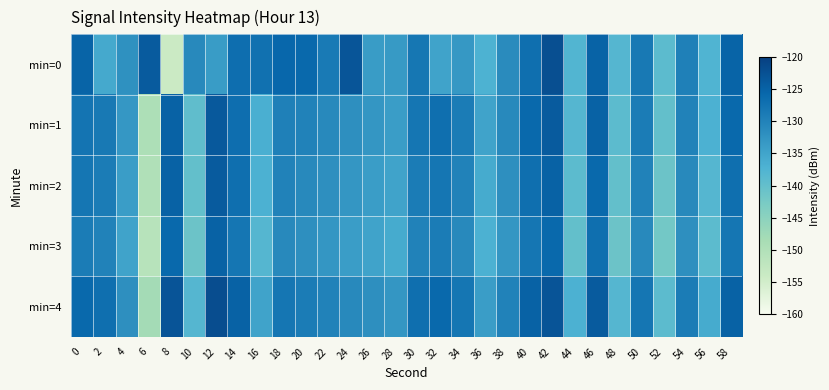

Reading right to left, list all the values displayed in this chart.

min=0: 58=-125.2	56=-137.5	54=-129.6	52=-139.1	50=-128.6	48=-138.1	46=-125.1	44=-137.8	42=-122.2	40=-127.0	38=-131.4	36=-137.0	34=-133.3	32=-134.9	30=-128.2	28=-133.5	26=-133.8	24=-123.2	22=-128.7	20=-126.0	18=-125.7	16=-127.2	14=-126.9	12=-133.9	10=-131.0	8=-154.2	6=-124.0	4=-132.3	2=-135.7	0=-125.2
min=1: 58=-126.0	56=-137.0	54=-130.0	52=-140.0	50=-129.0	48=-139.0	46=-125.0	44=-138.0	42=-124.0	40=-126.0	38=-131.0	36=-135.0	34=-129.0	32=-127.0	30=-128.0	28=-134.0	26=-133.0	24=-132.0	22=-131.0	20=-130.0	18=-129.6	16=-136.7	14=-126.7	12=-123.7	10=-139.4	8=-125.0	6=-149.4	4=-133.2	2=-128.4	0=-127.7
min=2: 58=-127.0	56=-138.0	54=-131.0	52=-141.0	50=-130.0	48=-140.0	46=-126.0	44=-139.0	42=-125.0	40=-127.0	38=-132.0	36=-136.0	34=-130.0	32=-128.0	30=-129.0	28=-135.0	26=-134.0	24=-133.0	22=-132.0	20=-131.0	18=-130.0	16=-137.0	14=-127.0	12=-124.0	10=-140.0	8=-125.0	6=-150.0	4=-134.0	2=-129.0	0=-128.0
min=3: 58=-128.0	56=-139.0	54=-132.0	52=-142.0	50=-131.0	48=-141.0	46=-127.0	44=-140.0	42=-126.0	40=-128.0	38=-133.0	36=-137.0	34=-131.0	32=-129.0	30=-130.0	28=-136.0	26=-135.0	24=-134.0	22=-133.0	20=-132.0	18=-131.0	16=-138.0	14=-128.0	12=-125.0	10=-141.0	8=-126.0	6=-151.0	4=-135.0	2=-130.0	0=-129.0
min=4: 58=-125.0	56=-136.0	54=-129.0	52=-139.0	50=-128.0	48=-138.0	46=-124.0	44=-137.0	42=-123.0	40=-125.0	38=-130.0	36=-134.0	34=-128.0	32=-126.0	30=-127.0	28=-133.0	26=-132.0	24=-131.0	22=-130.0	20=-129.0	18=-128.0	16=-135.0	14=-125.0	12=-122.0	10=-138.0	8=-123.0	6=-148.0	4=-132.0	2=-127.0	0=-126.0